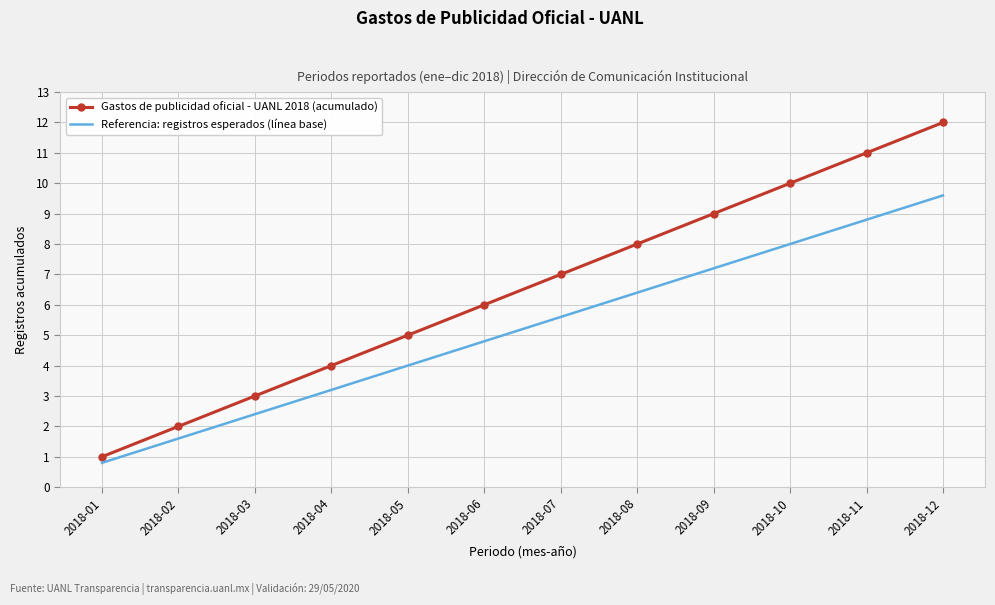

Which category has the lowest value across all series?

2018-01